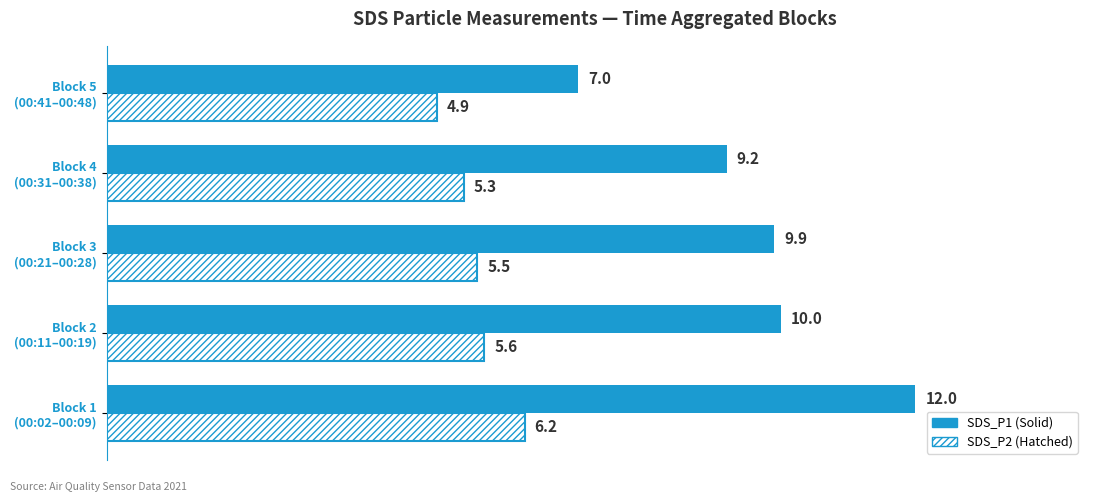

What is the greatest value displayed?

12.0